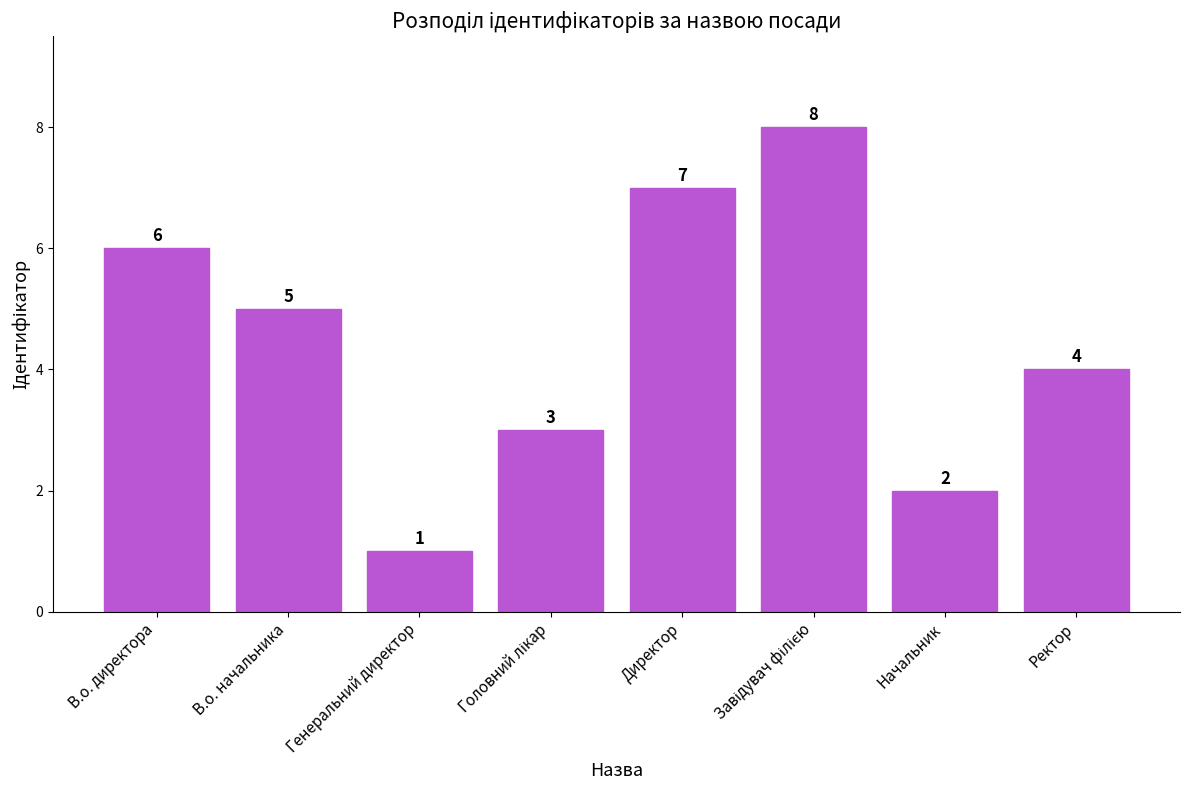

Reading right to left, transcribe all the data shown in this chart.

4	2	8	7	3	1	5	6